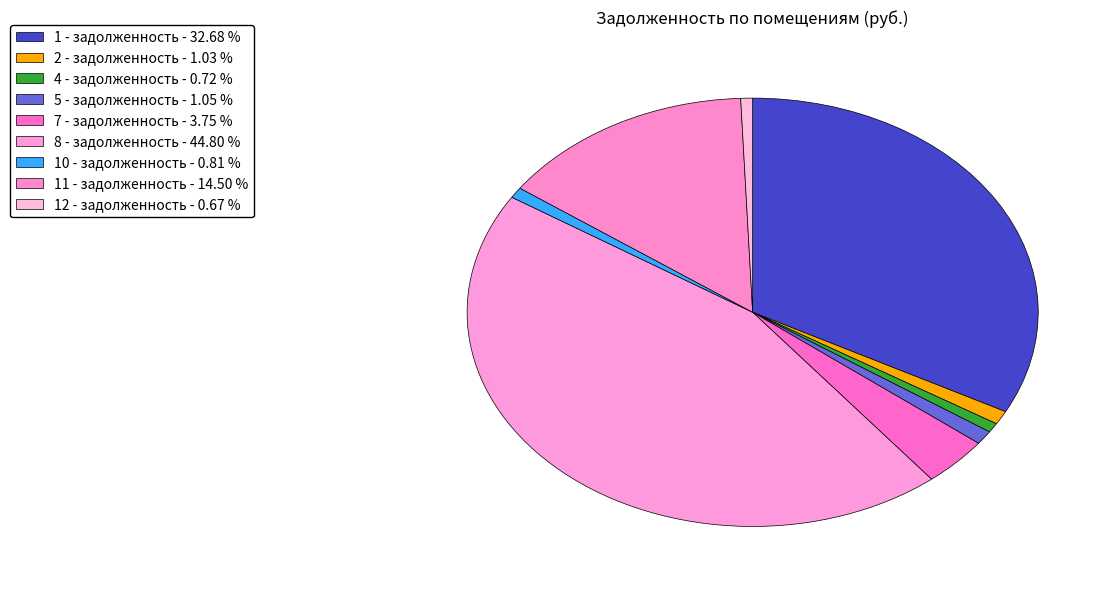

Rank the categories by value from lowest to highest.

12 - задолженность, 4 - задолженность, 10 - задолженность, 2 - задолженность, 5 - задолженность, 7 - задолженность, 11 - задолженность, 1 - задолженность, 8 - задолженность